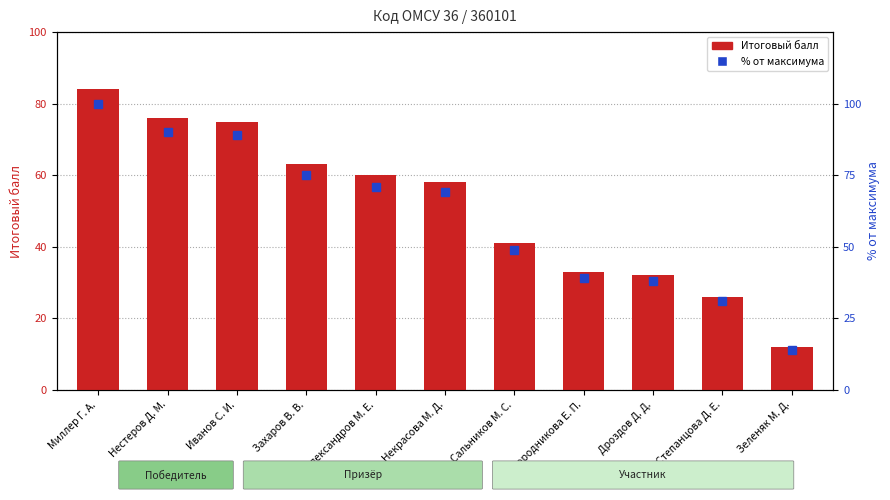

Does the chart contain any negative values?

No